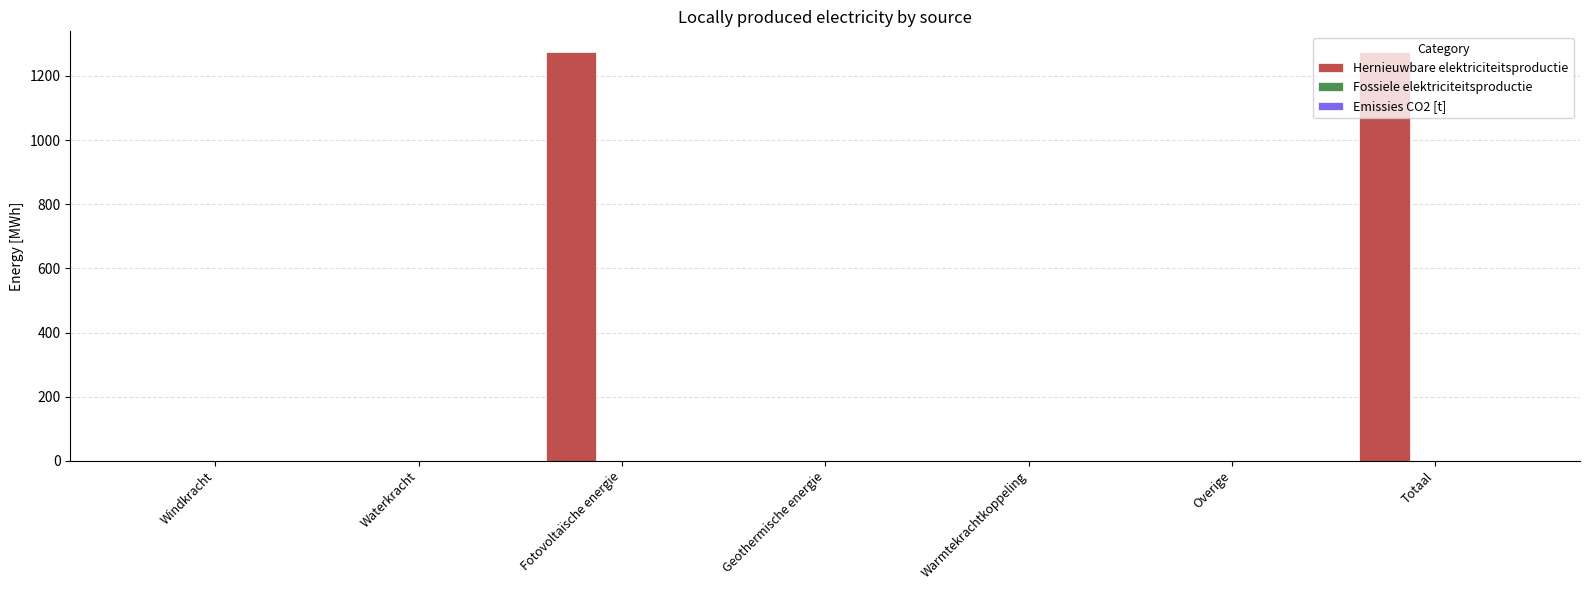

What is the maximum value shown in the chart?

1275.4